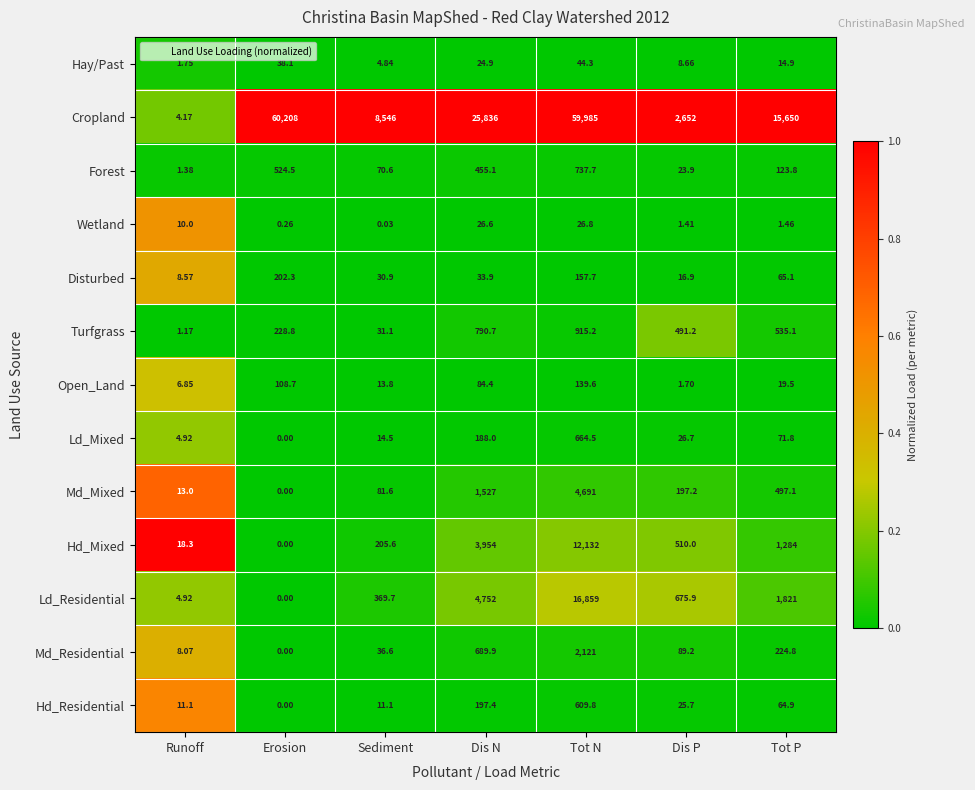

At which category is the sum across all series the highest?

Tot N